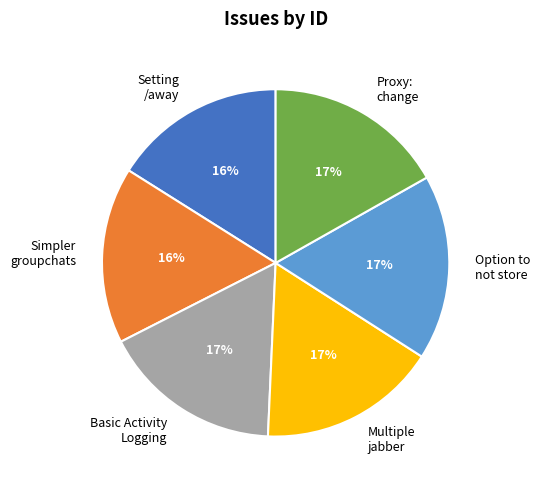

To the nearest percent, what portion does Simpler groupchats represent?

16%